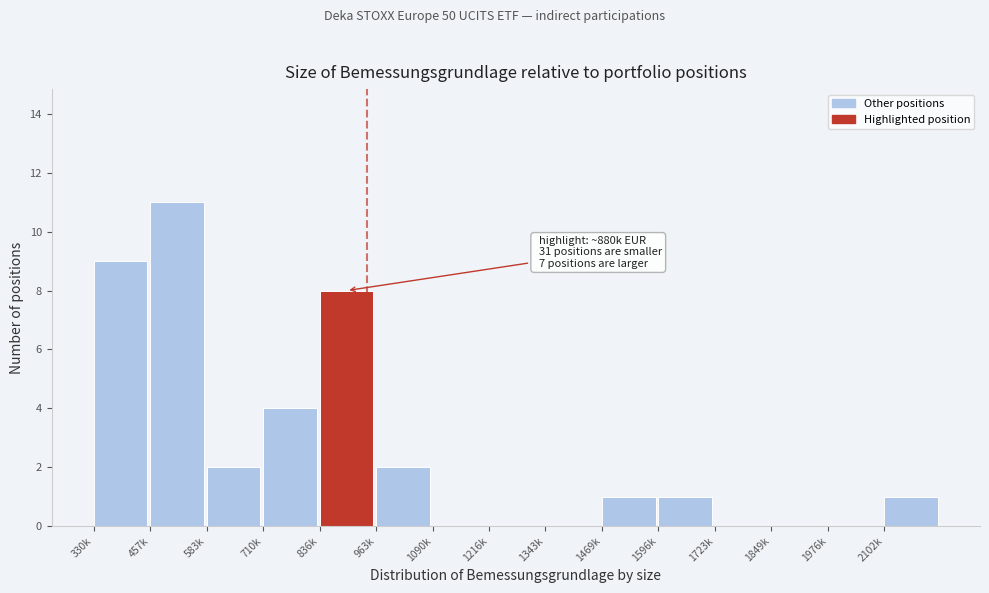

Reading right to left, list all the values displayed in this chart.

2102k=1	1976k=0	1849k=0	1723k=0	1596k=1	1469k=1	1343k=0	1216k=0	1090k=0	963k=2	836k=8	710k=4	583k=2	457k=11	330k=9